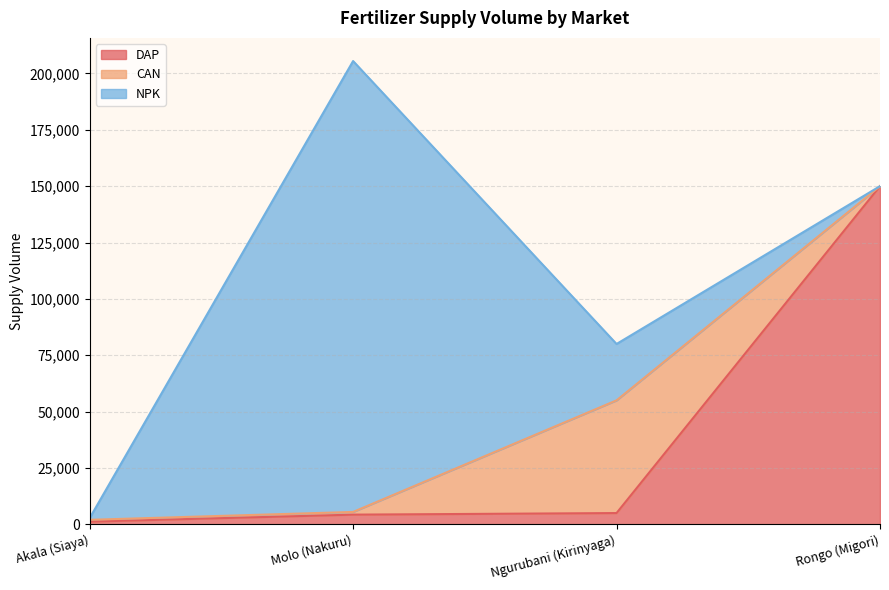

What is the maximum value for DAP?

150000